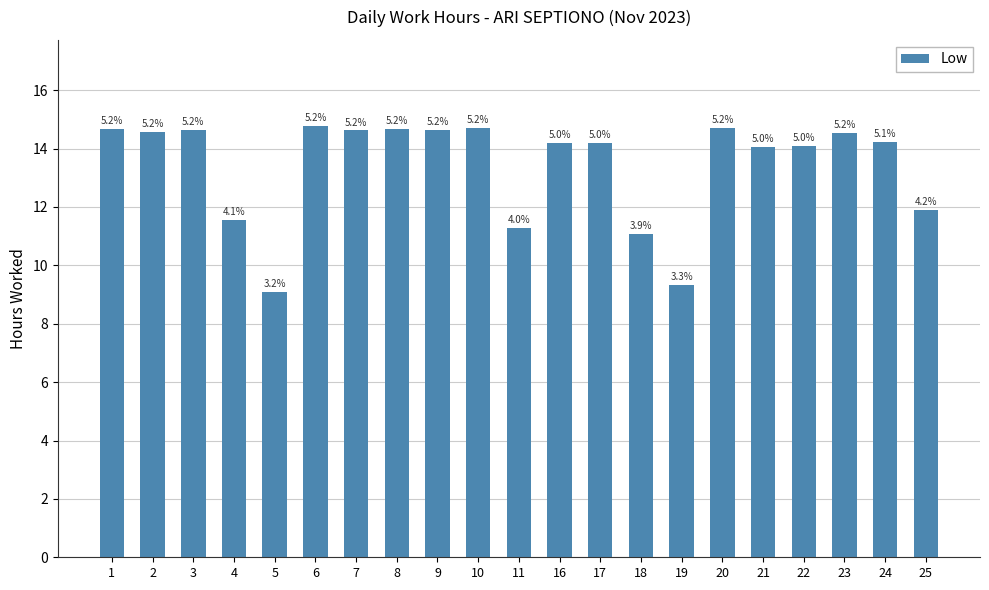

Rank the categories by value from lowest to highest.

5, 19, 18, 11, 4, 25, 21, 22, 16, 17, 24, 23, 2, 7, 9, 3, 8, 1, 20, 10, 6